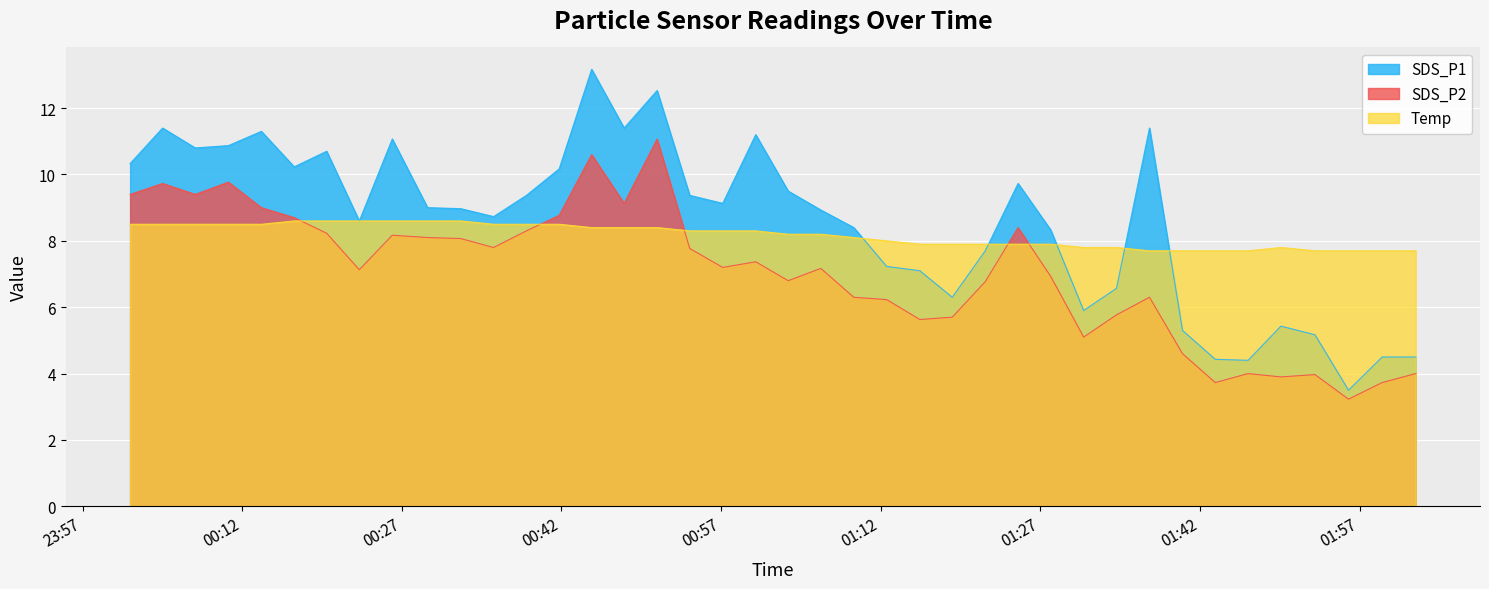

What is the difference between the second highest and second lowest values in the SDS_P1 series?

8.1